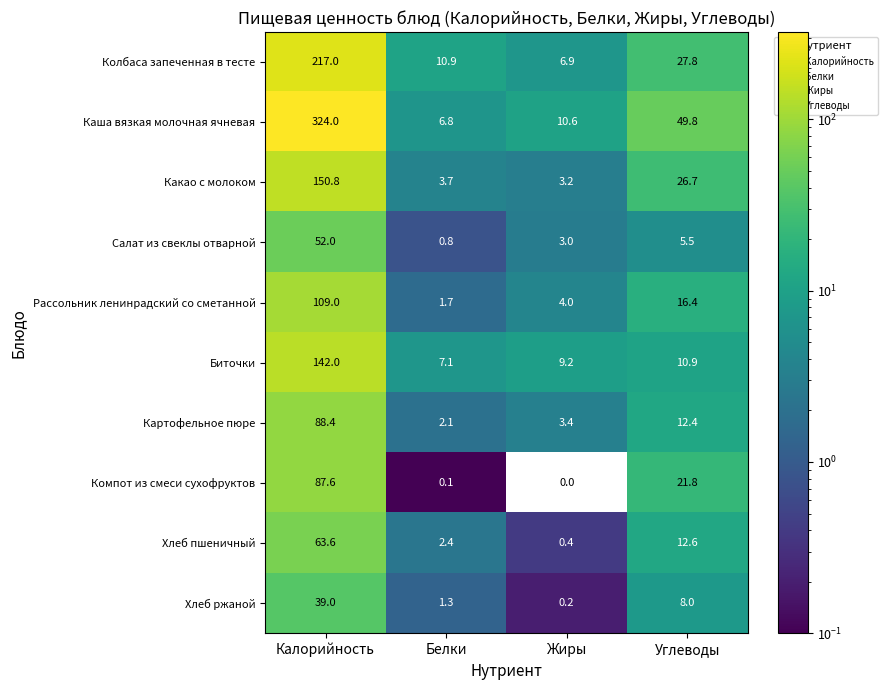

Which series changed the most between Жиры and Углеводы?

Каша вязкая молочная ячневая